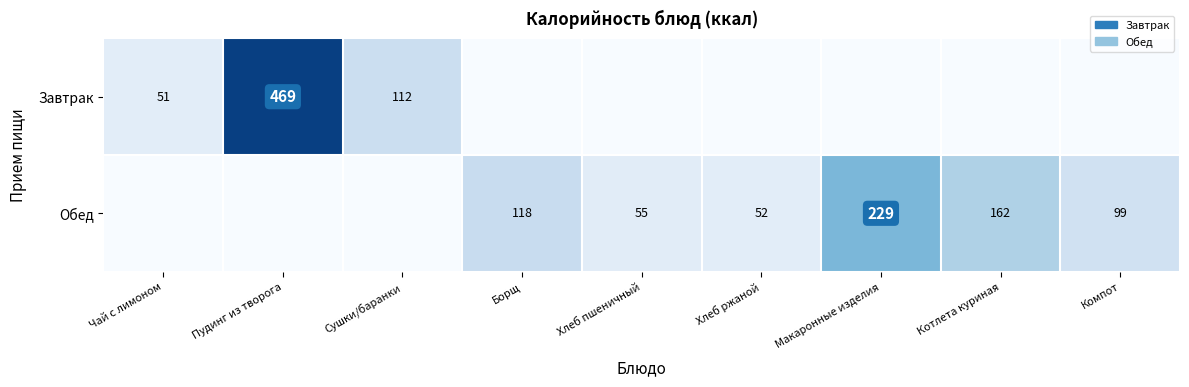

Is the value of Завтрак at Чай с лимоном greater than the value of Обед at Компот?

No